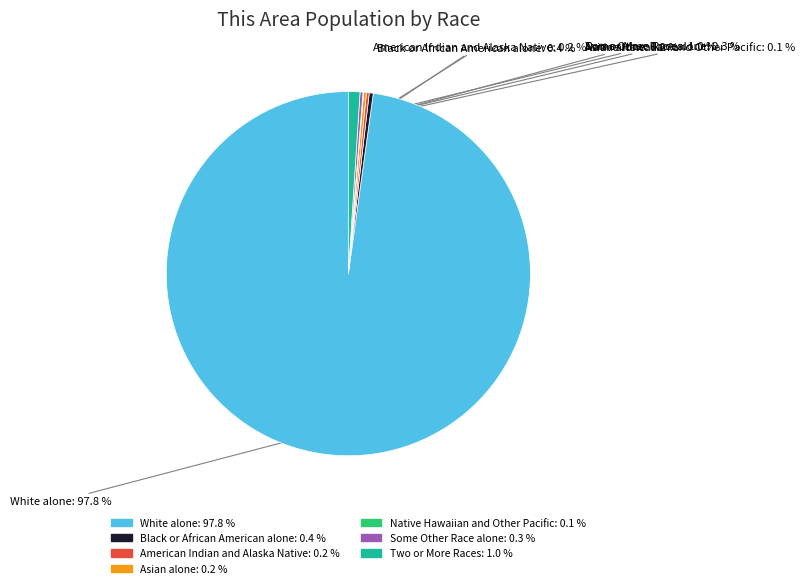

Which slice represents more than half of the pie?

White alone